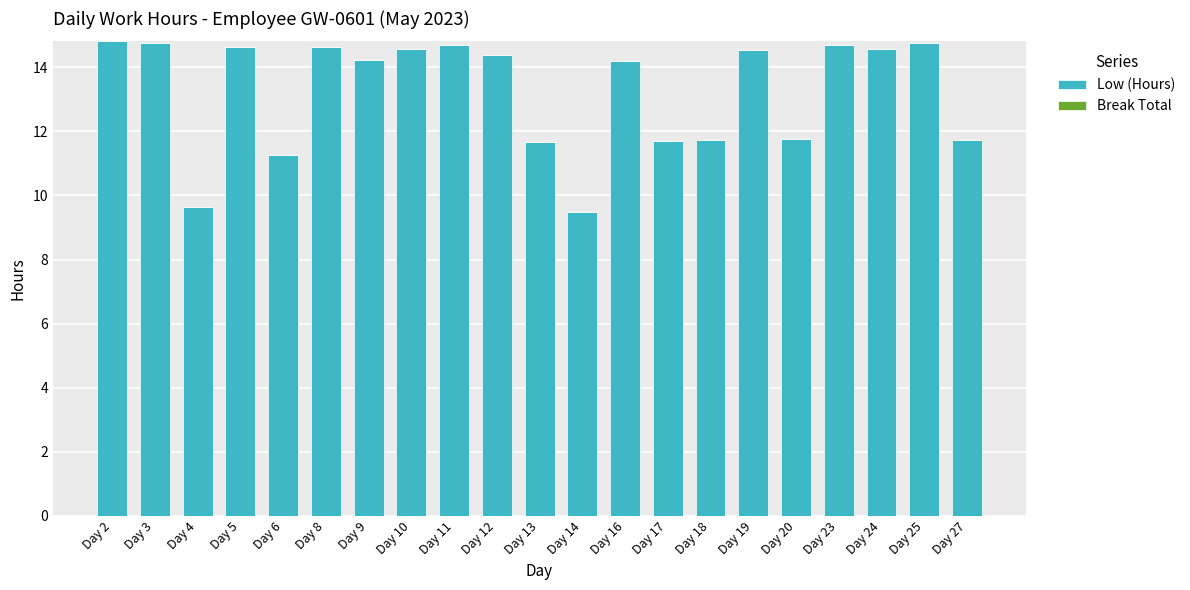

The chart shows a value of 7.6 at Day 9. True or false?

False